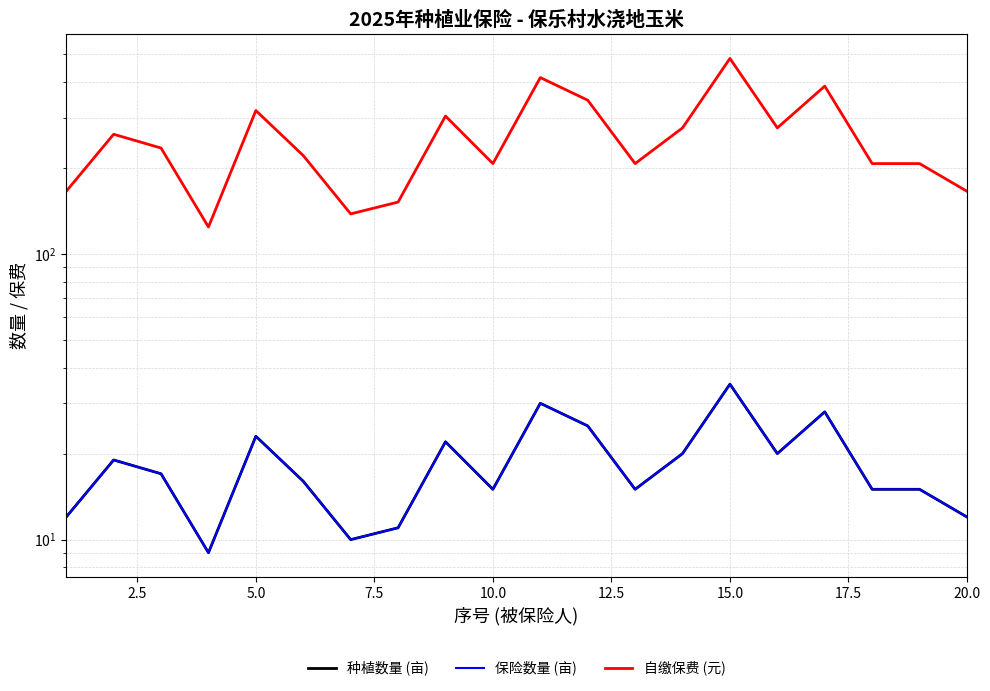

Which series has the largest range (max minus min)?

自缴保费 (元)